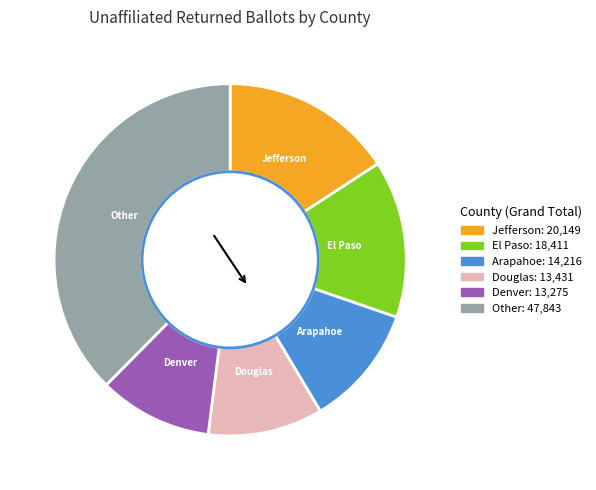

Is there any slice that represents more than half of the pie?

No